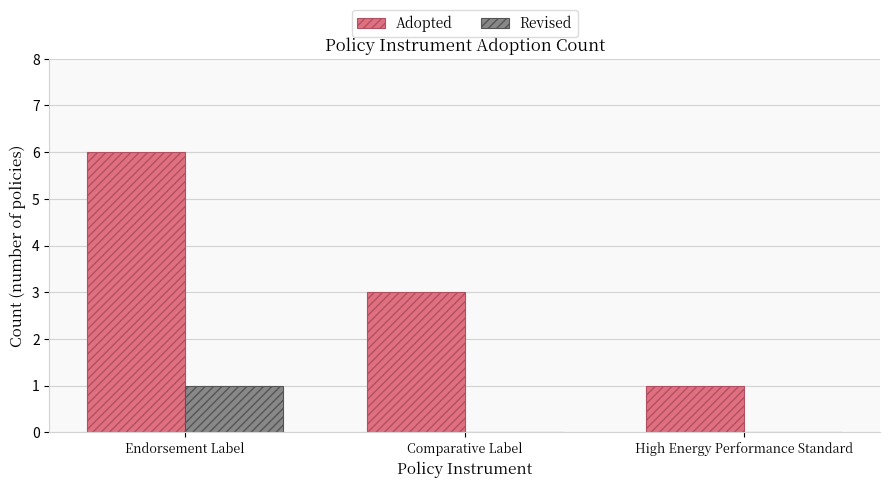

Is it true that Revised equals 0 at Comparative Label?

True